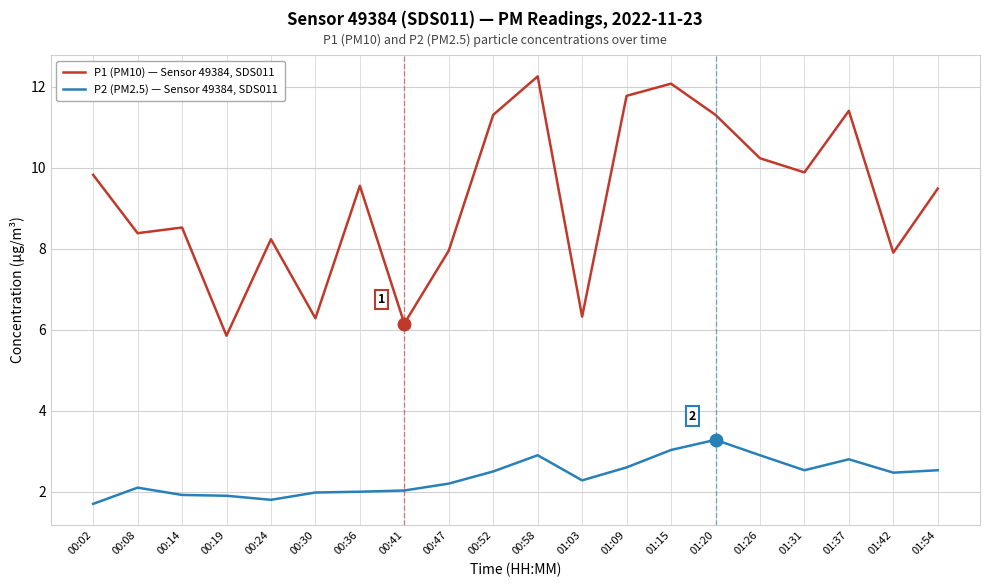

How many lines are shown in the chart?

2